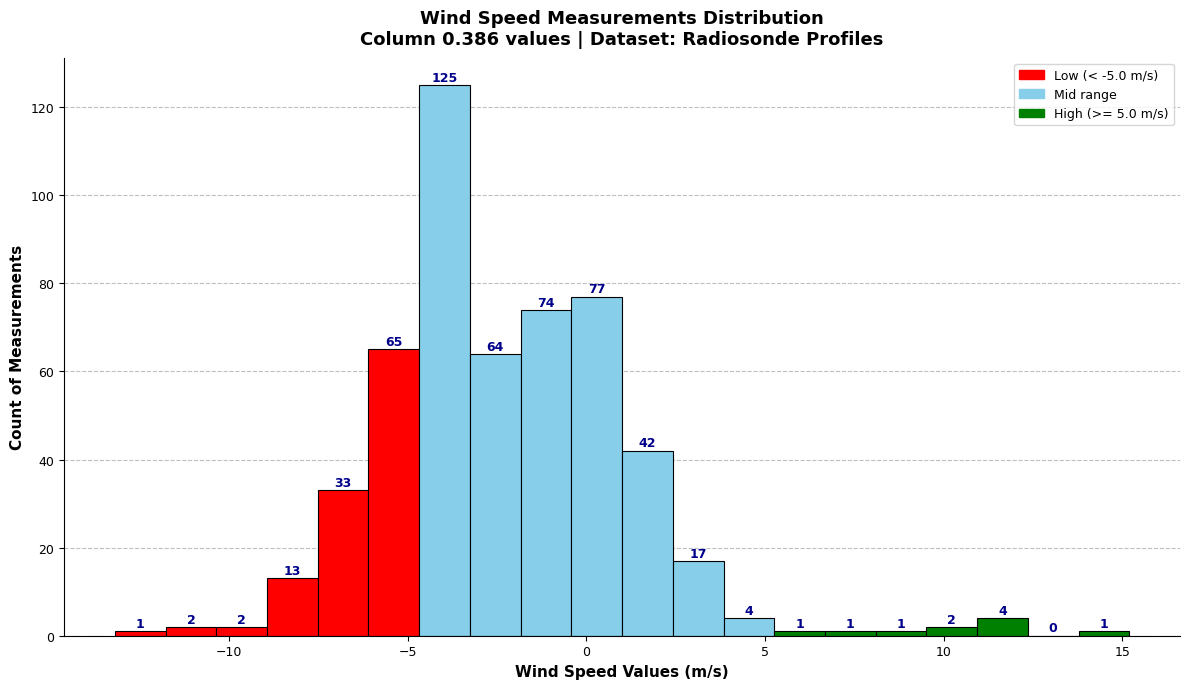

Read against the x-axis, roughly where is the centre of the tallest bar?

-4.0